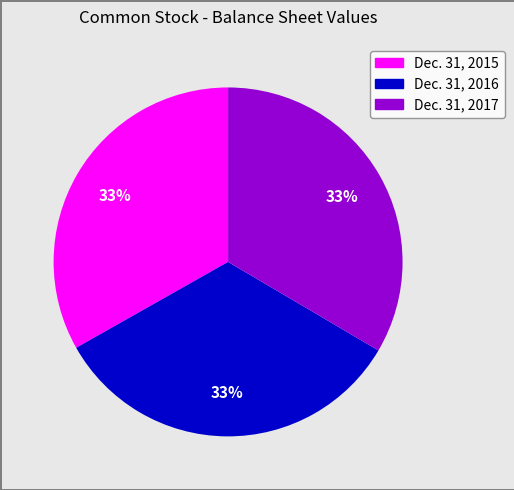

To the nearest percent, what is the combined percentage of Dec. 31, 2015 and Dec. 31, 2016?

67%